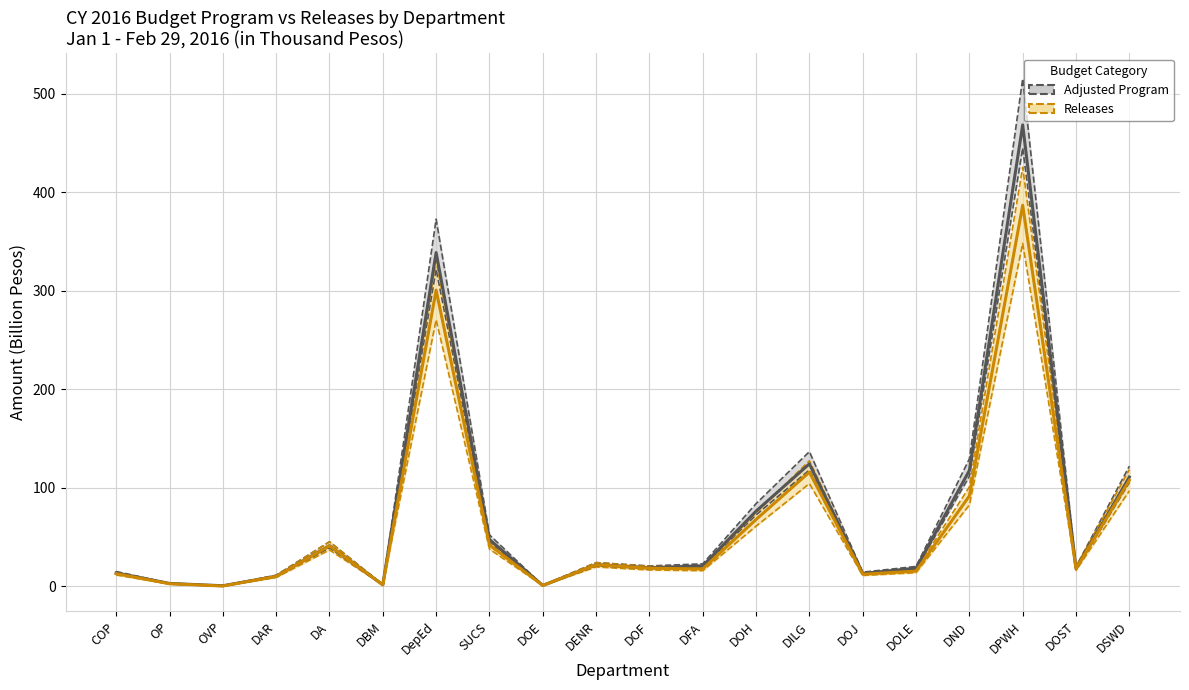

What is the approximate value of RELEASES at DFA?

17.5